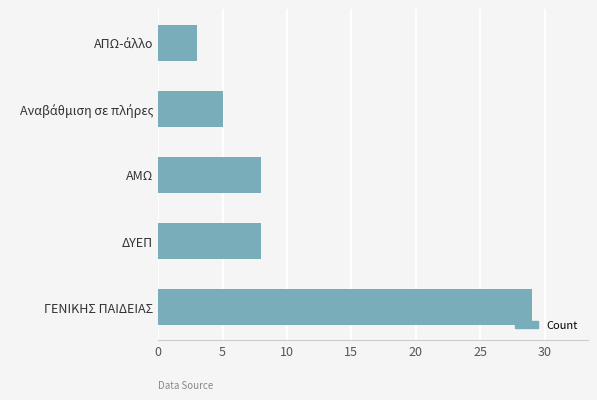

Reading bottom to top, transcribe all the data shown in this chart.

29	8	8	5	3